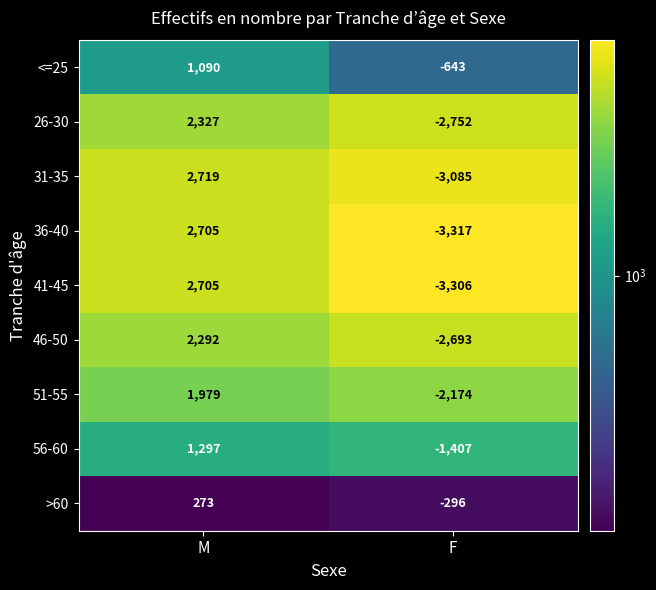

What is the difference between the highest and lowest values at M?

2446